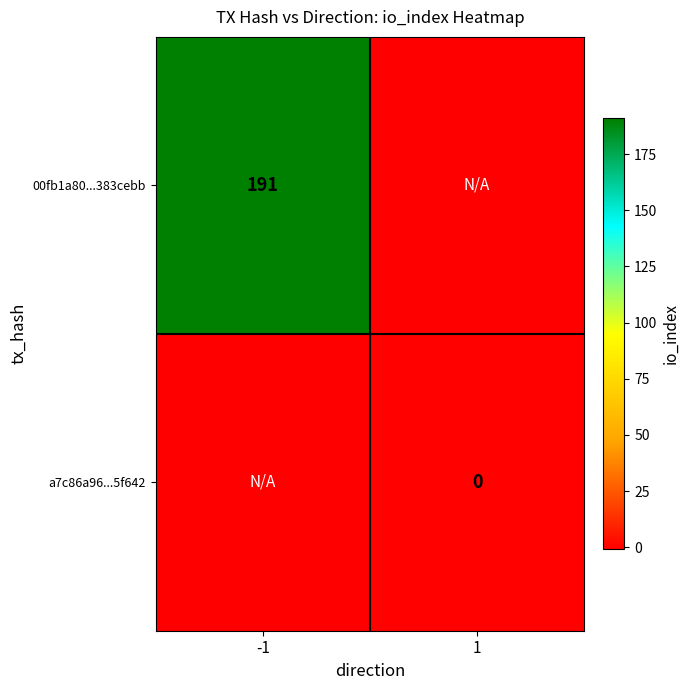

True or false: 00fb1a80...383cebb has a value of 191 at -1.

True